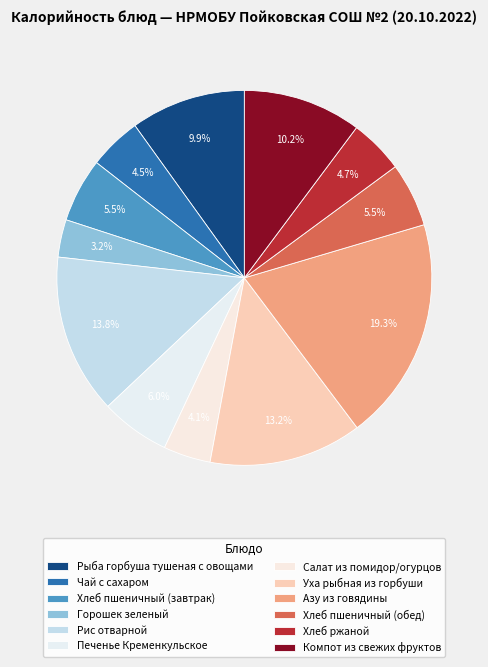

What percentage is the Рис отварной slice, to the nearest percent?

14%